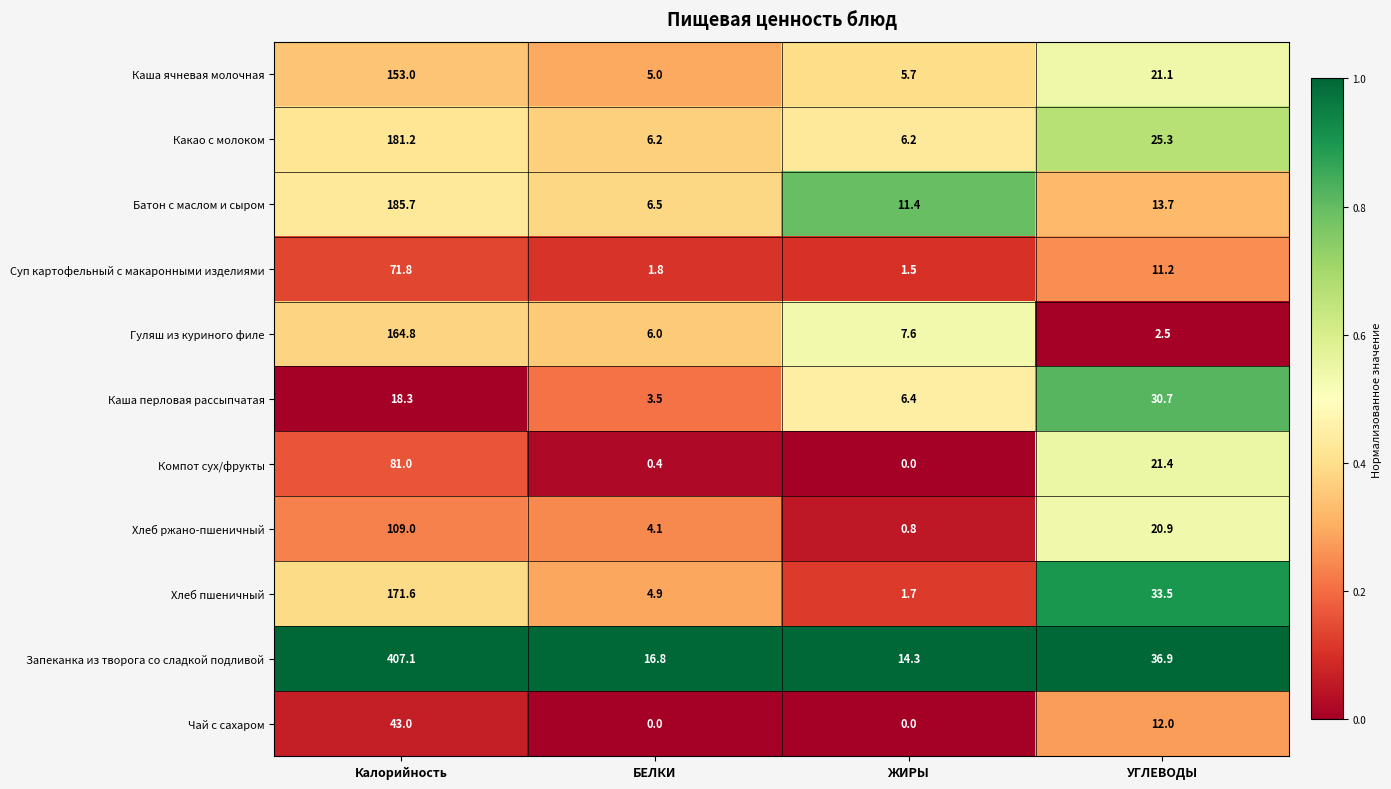

What value does the Каша ячневая молочная series have at УГЛЕВОДЫ?

21.1